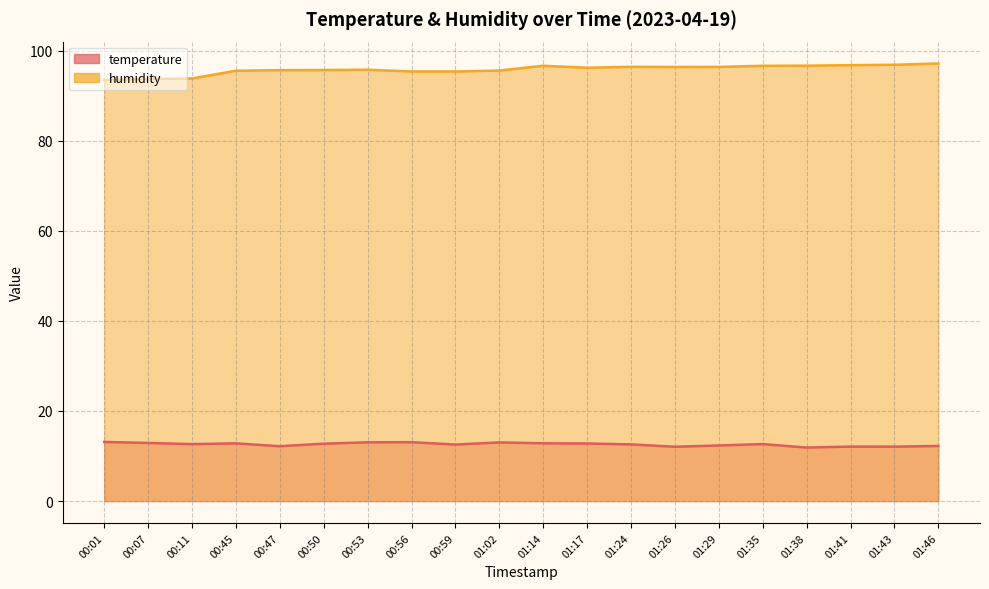

Read the temperature value at 01:24.

12.6